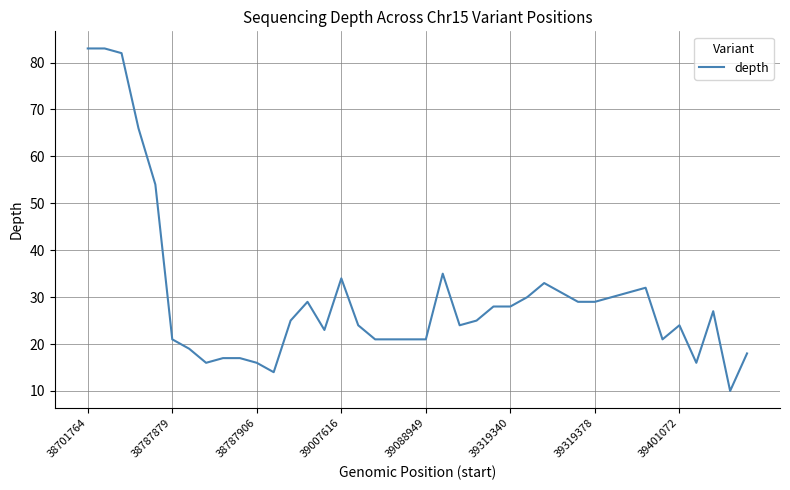

How many lines are shown in the chart?

1